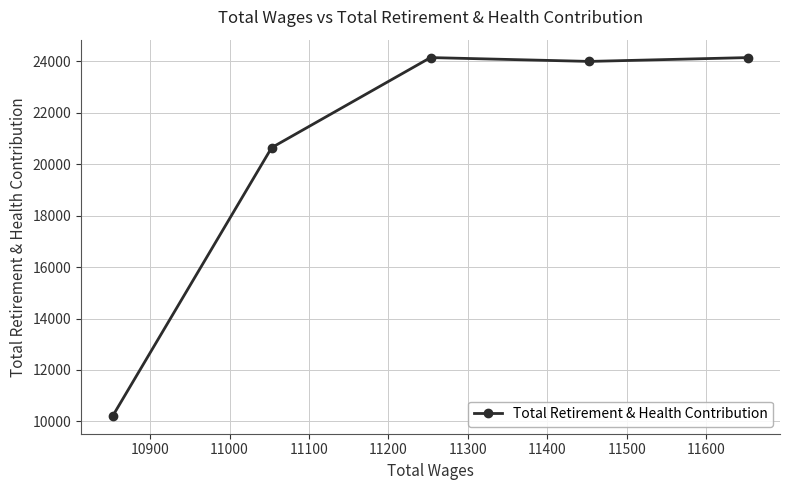

How many data points are less than 23990?

2